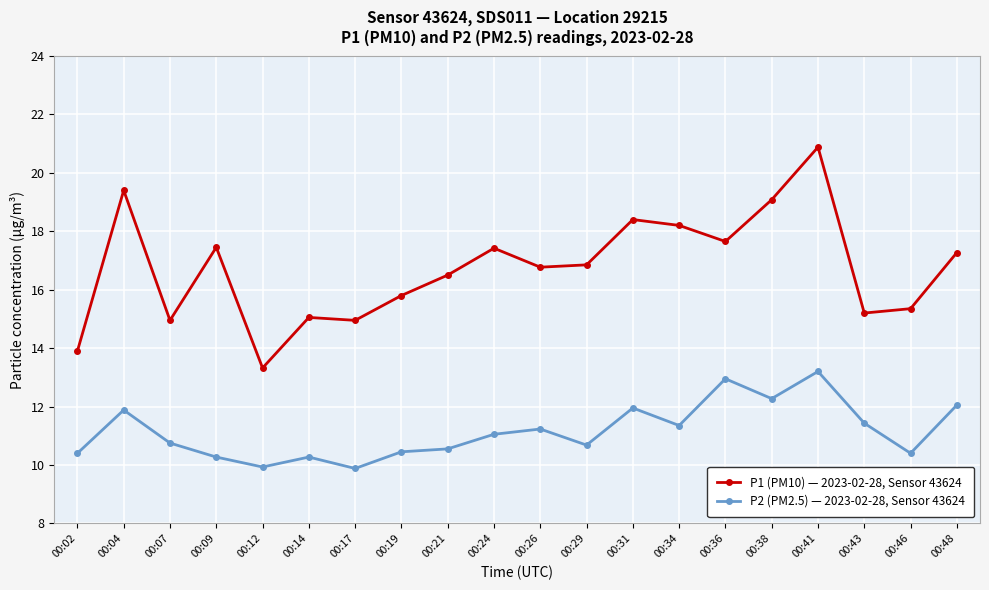

The value of P1 (PM10) — 2023-02-28, Sensor 43624 at 00:07 is 24.8. True or false?

False